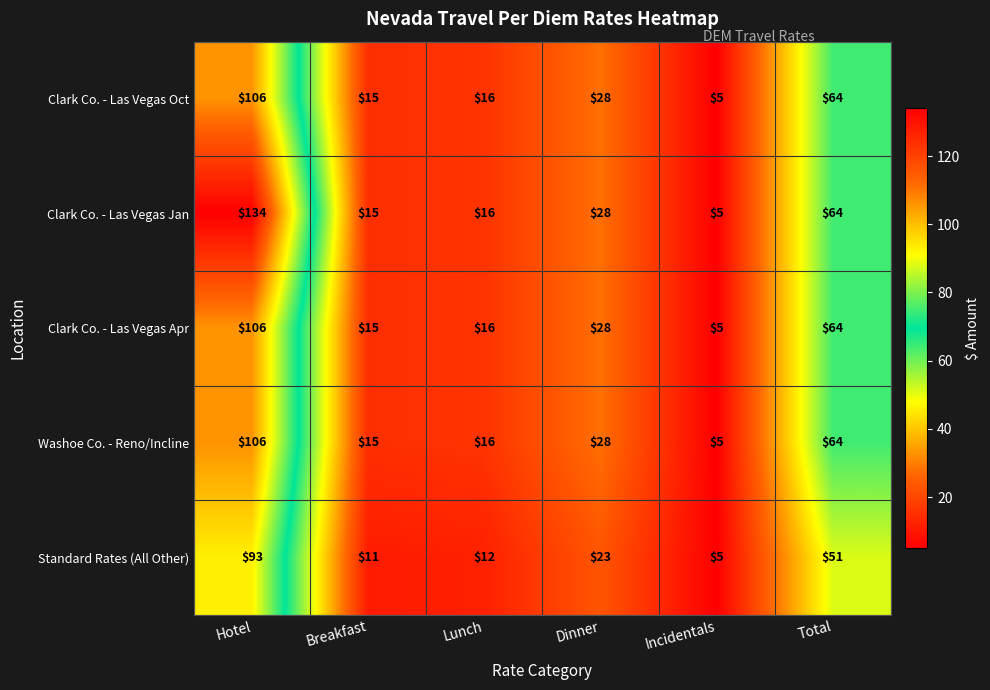

The Clark Co. - Las Vegas Jan series shows 9 at Incidentals. True or false?

False